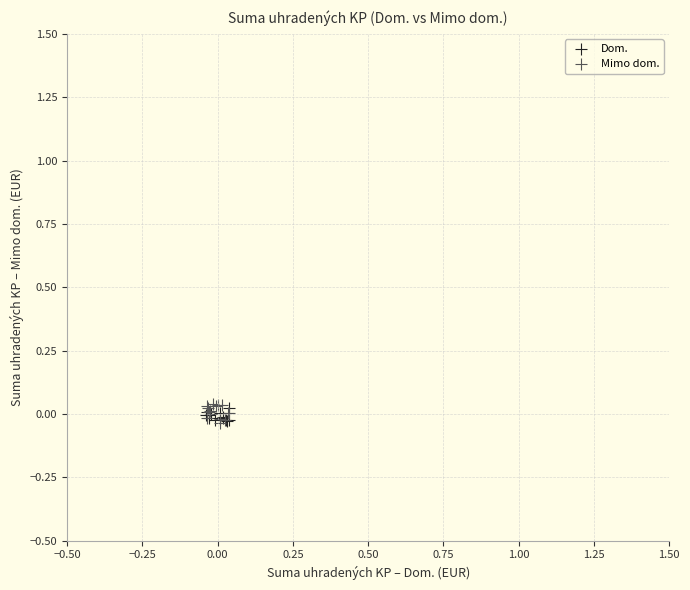

What are all the series names shown in the legend?

Dom., Mimo dom.